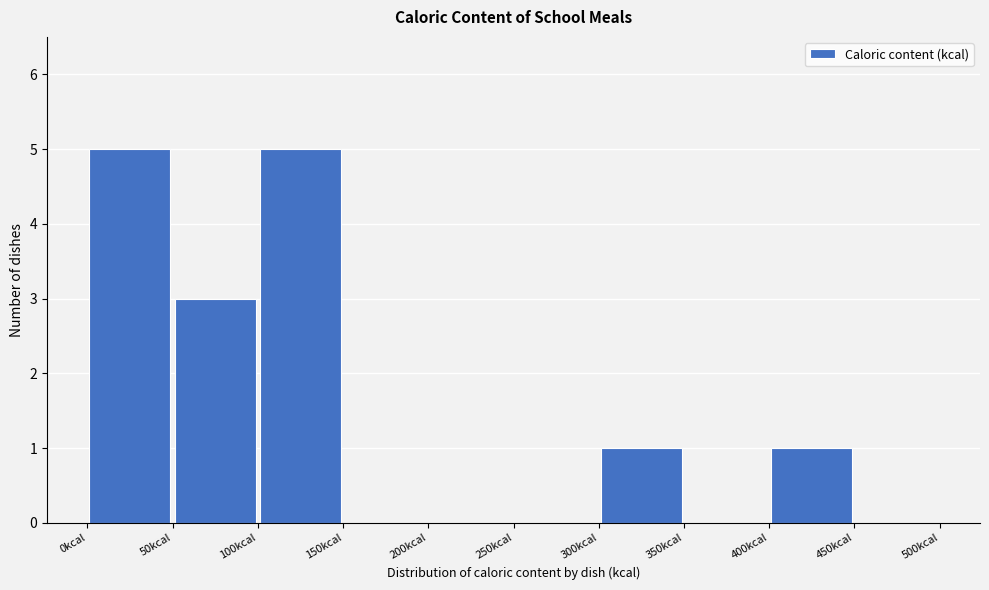

Reading left to right, list every bar in this chart as the range it spans on the x-axis followed by its height. The values are not printed on the chart, so give them approximately, as read against the axis.

0 to 50: 5
50 to 100: 3
100 to 150: 5
150 to 200: 0
200 to 250: 0
250 to 300: 0
300 to 350: 1
350 to 400: 0
400 to 450: 1
450 to 500: 0